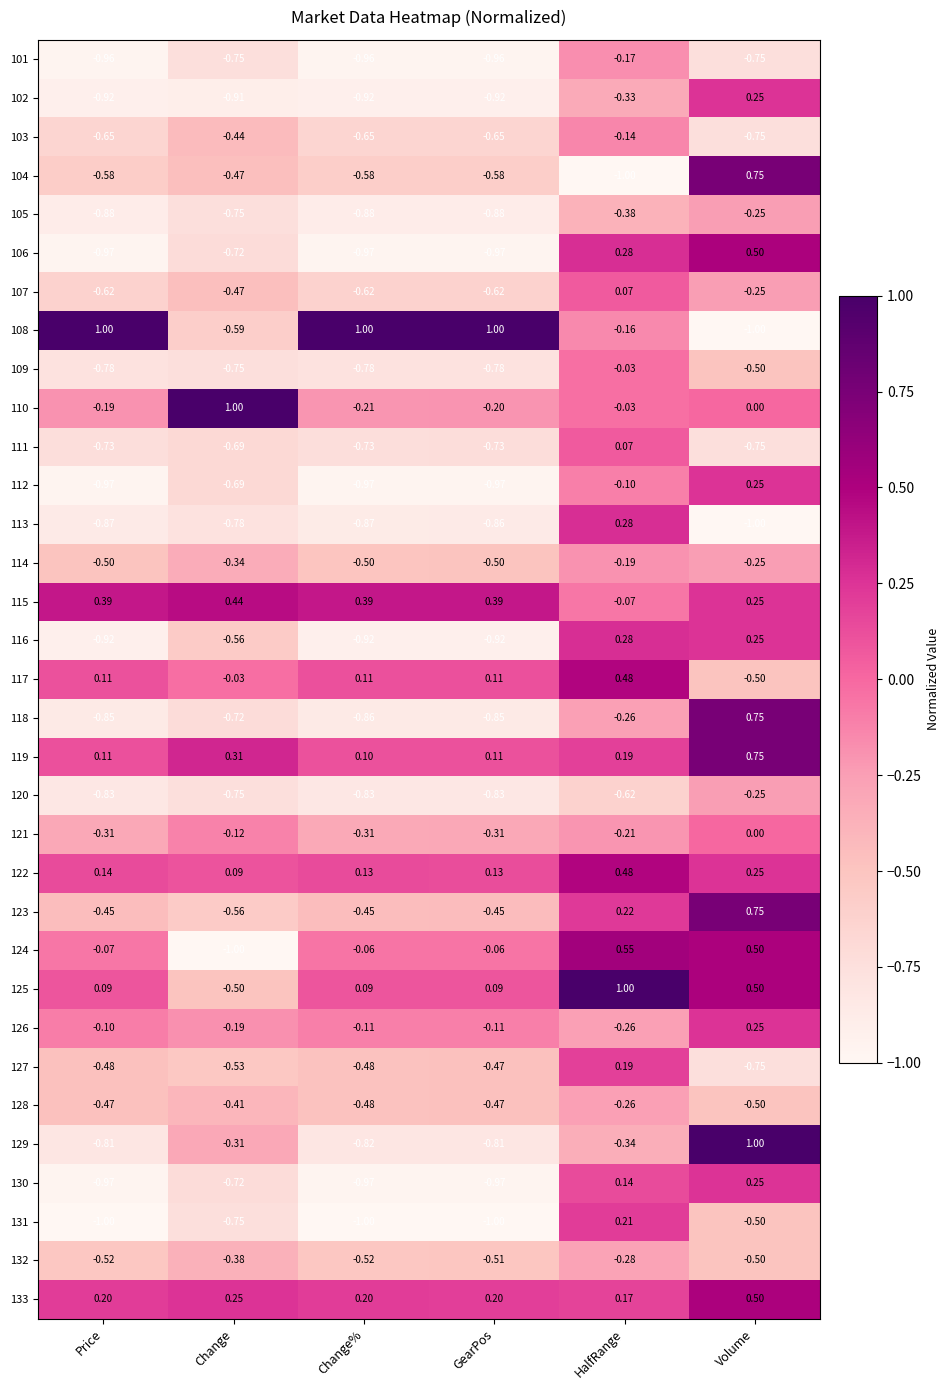

Which series has the largest total across all categories?

115